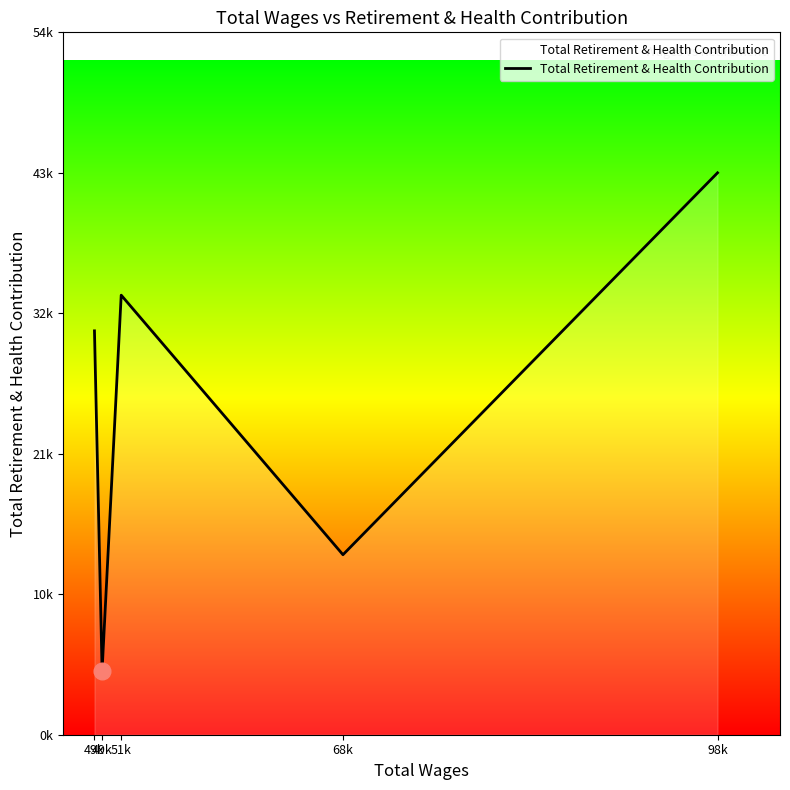

What is the difference between the maximum and minimum values?

38944